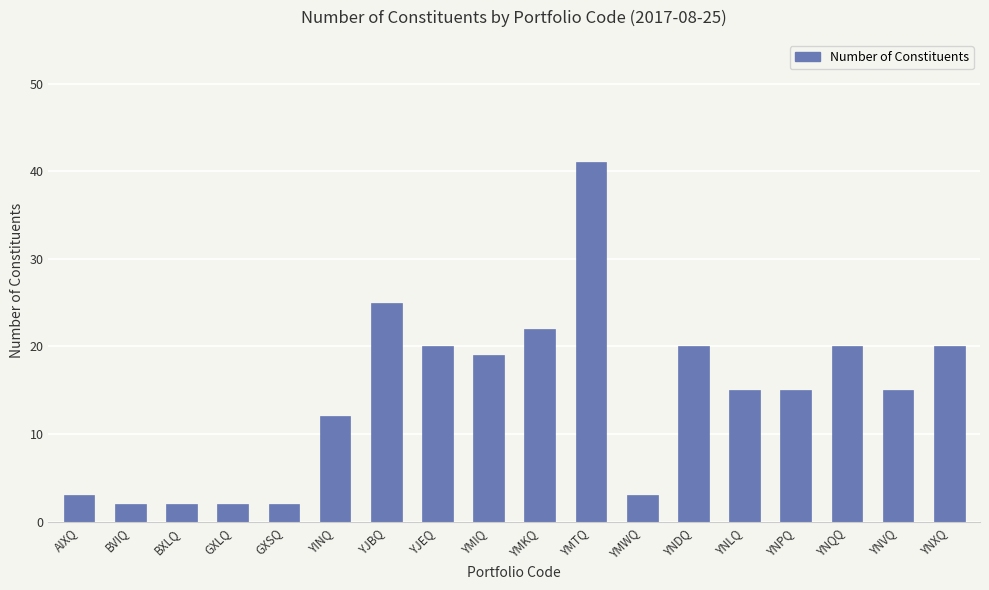

Does the chart contain any negative values?

No